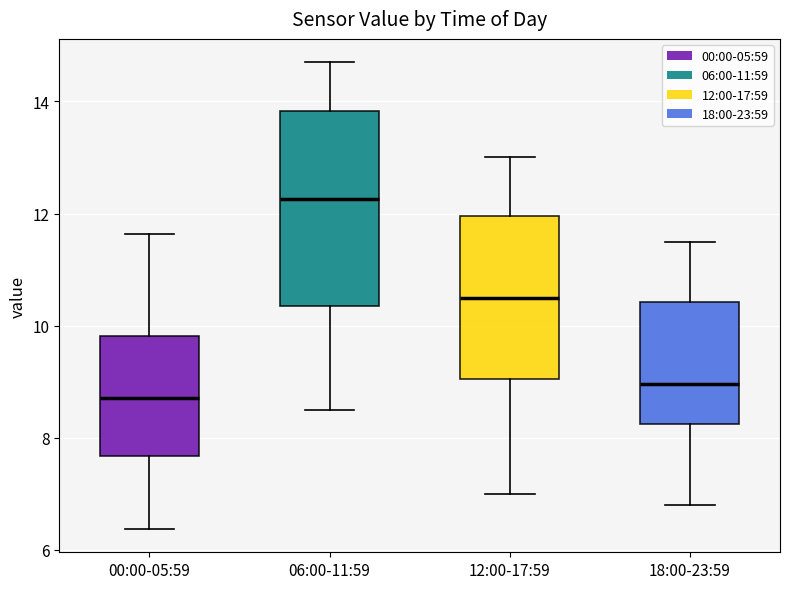

Which box is the tallest, from its lower edge to its upper edge?

06:00-11:59